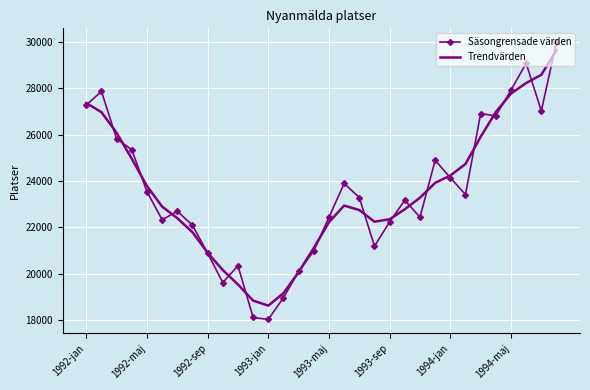

How many distinct data groups are displayed?

2